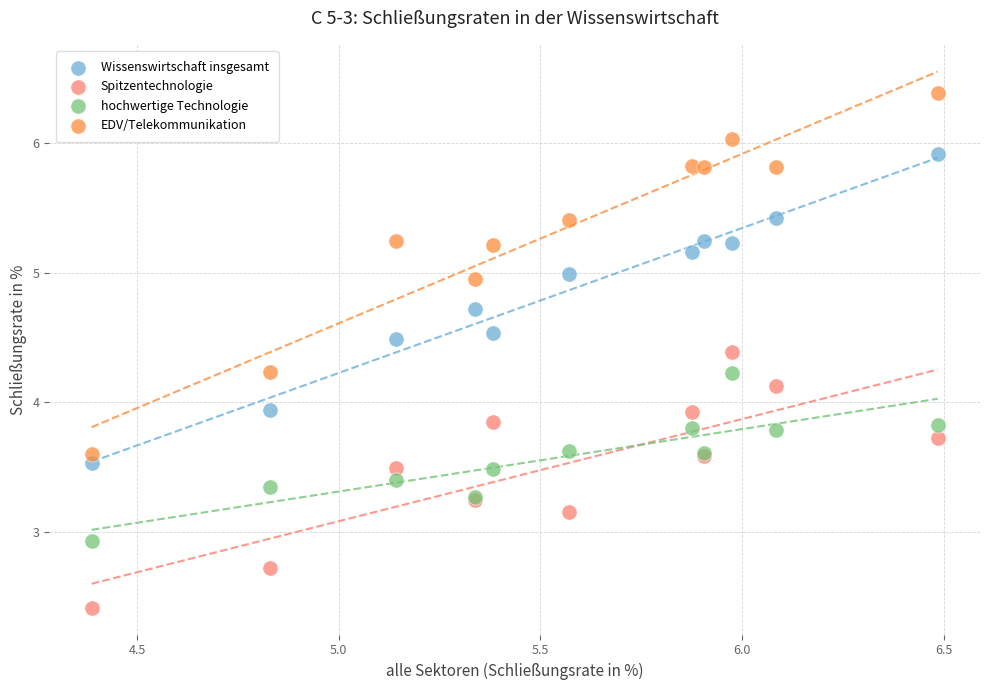

Which series contains the lowest Y value?

Spitzentechnologie